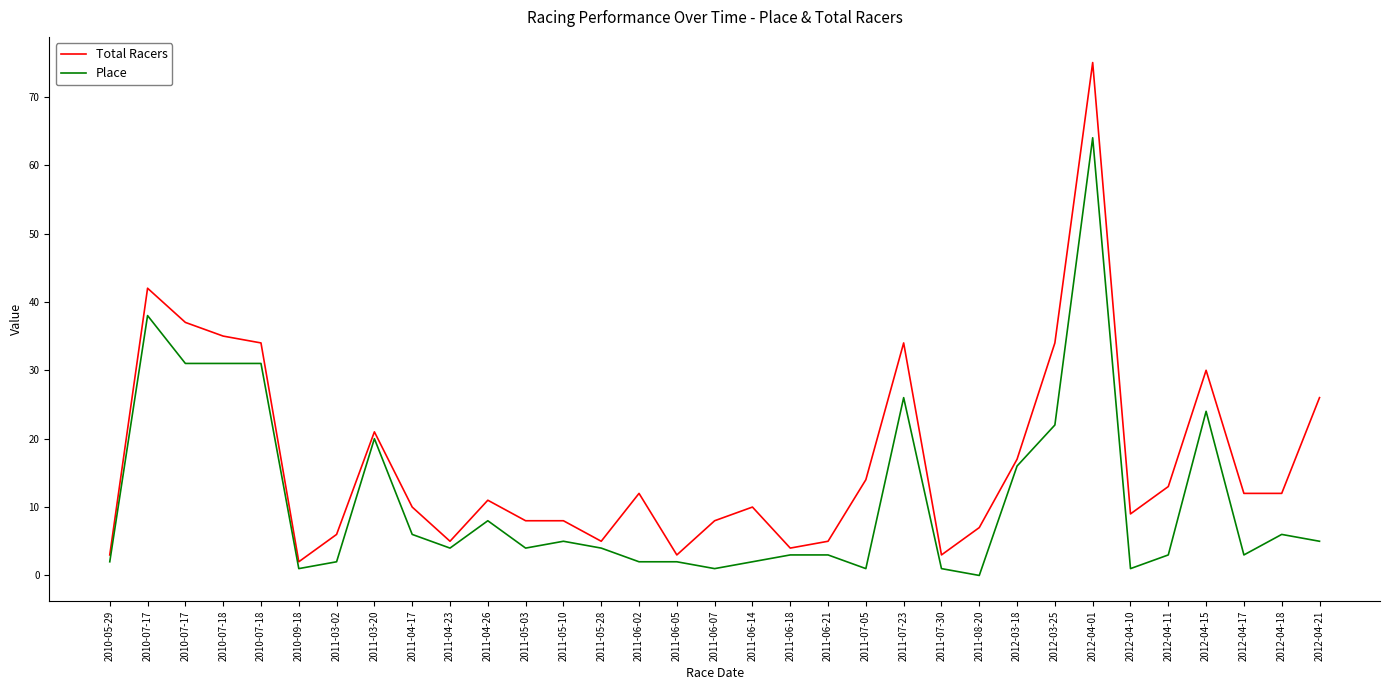

What are all the series names shown in the legend?

Total Racers, Place